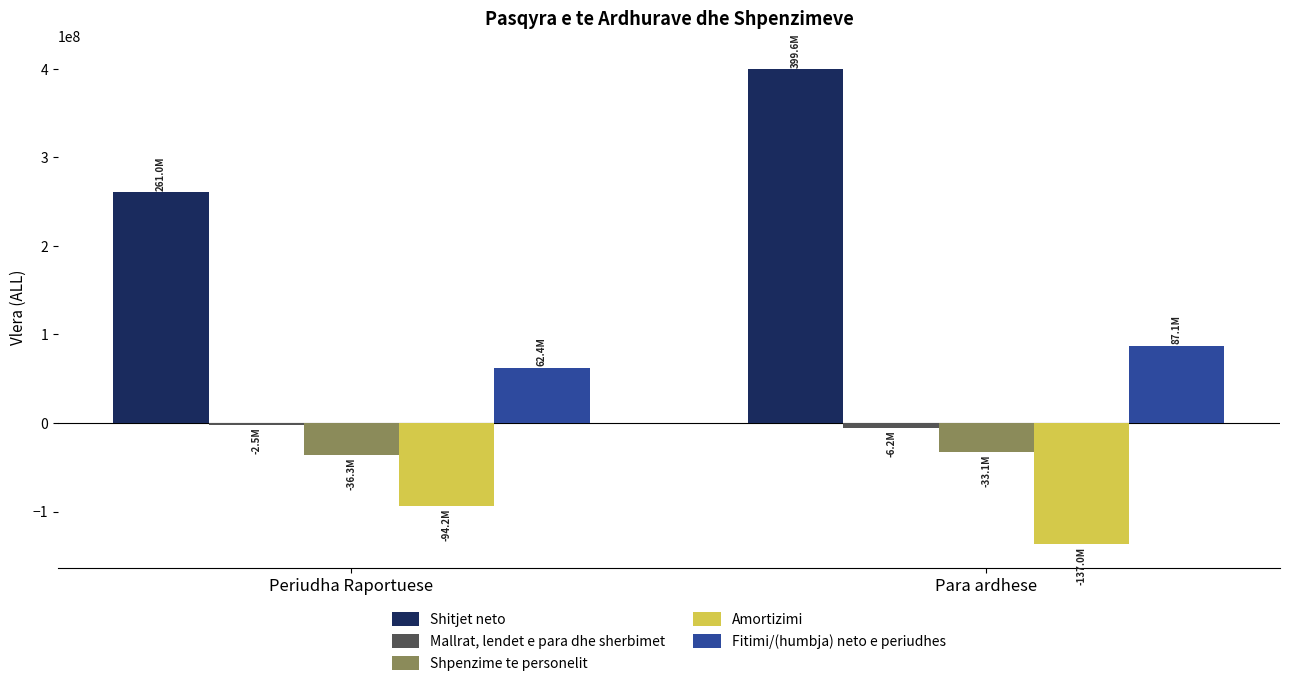

Which series has the largest total across all categories?

Shitjet neto